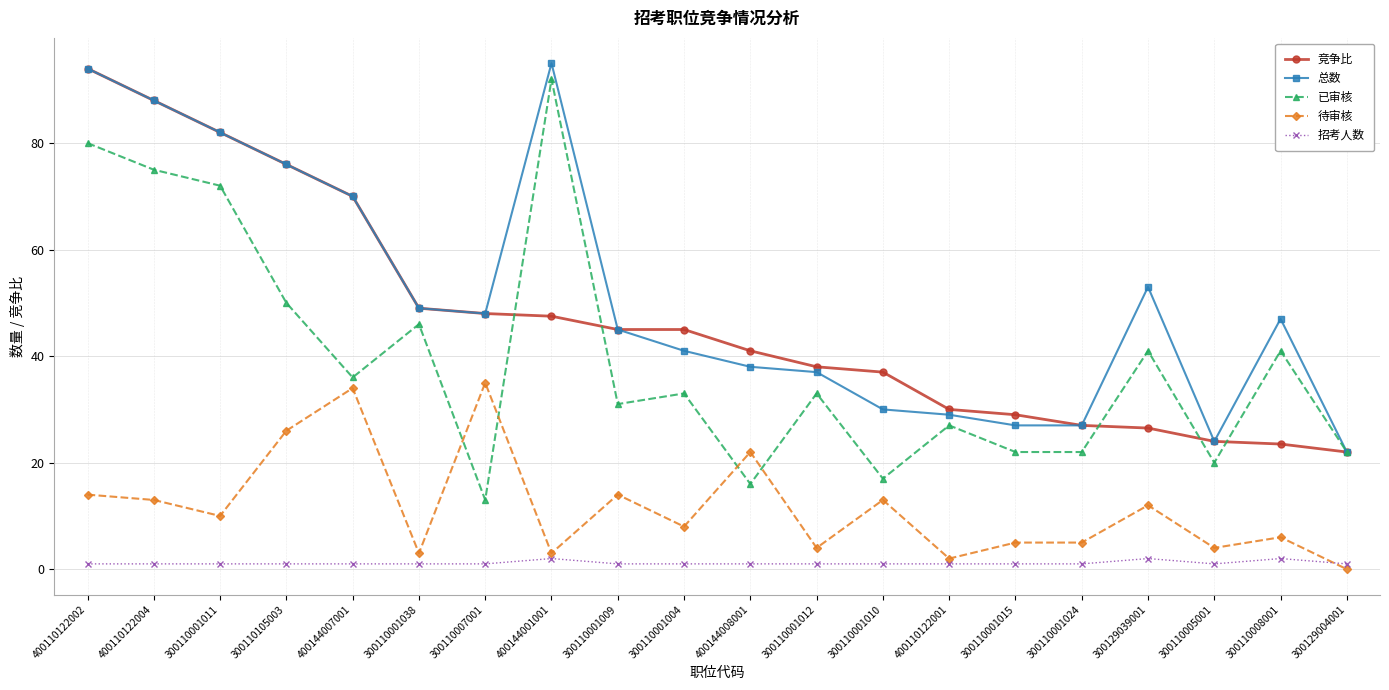

True or false: 待审核 and 总数 intersect in this chart.

False